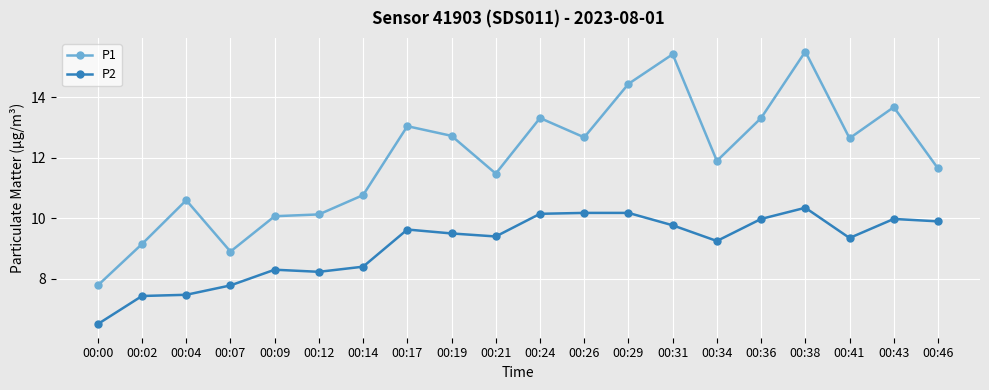

How many lines are shown in the chart?

2